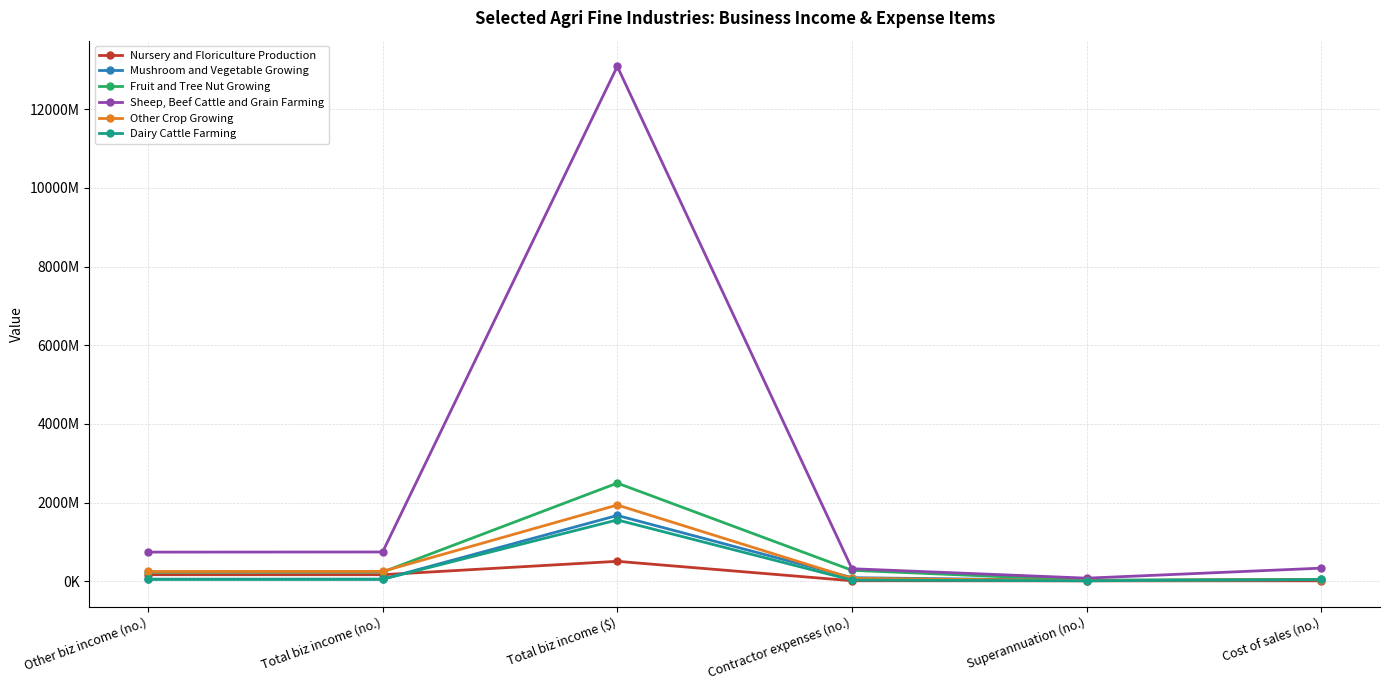

True or false: Fruit and Tree Nut Growing has more than 0 interior local peaks.

True